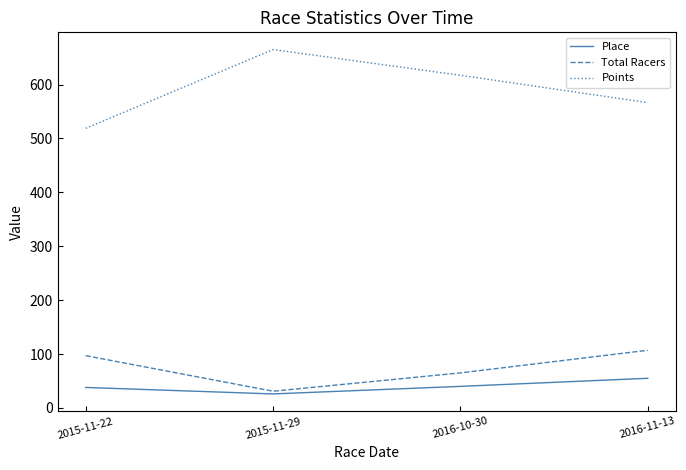

True or false: Points and Place cross at least once.

False